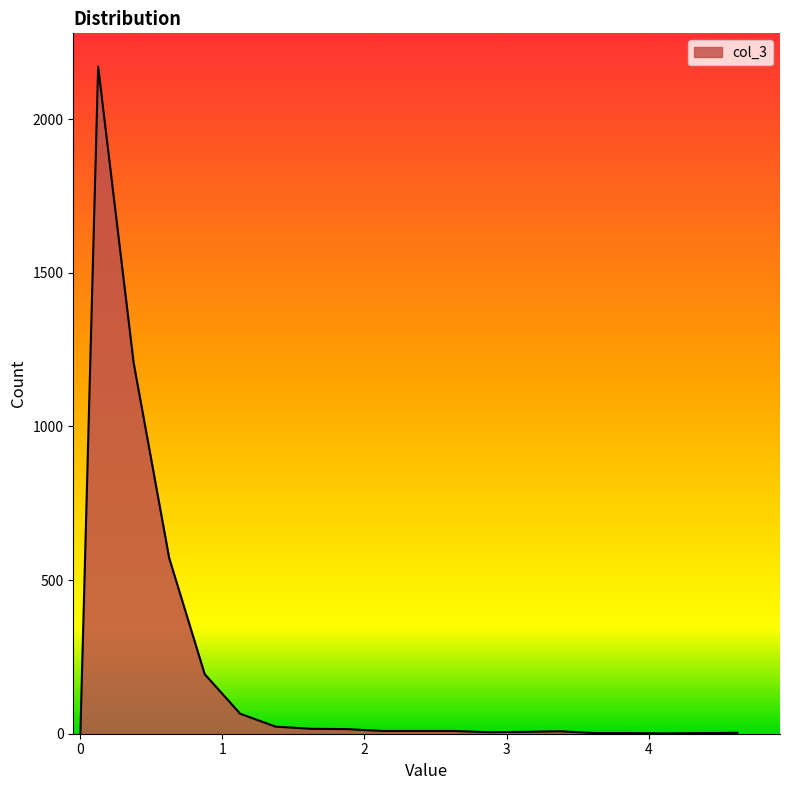

How many lines are shown in the chart?

1